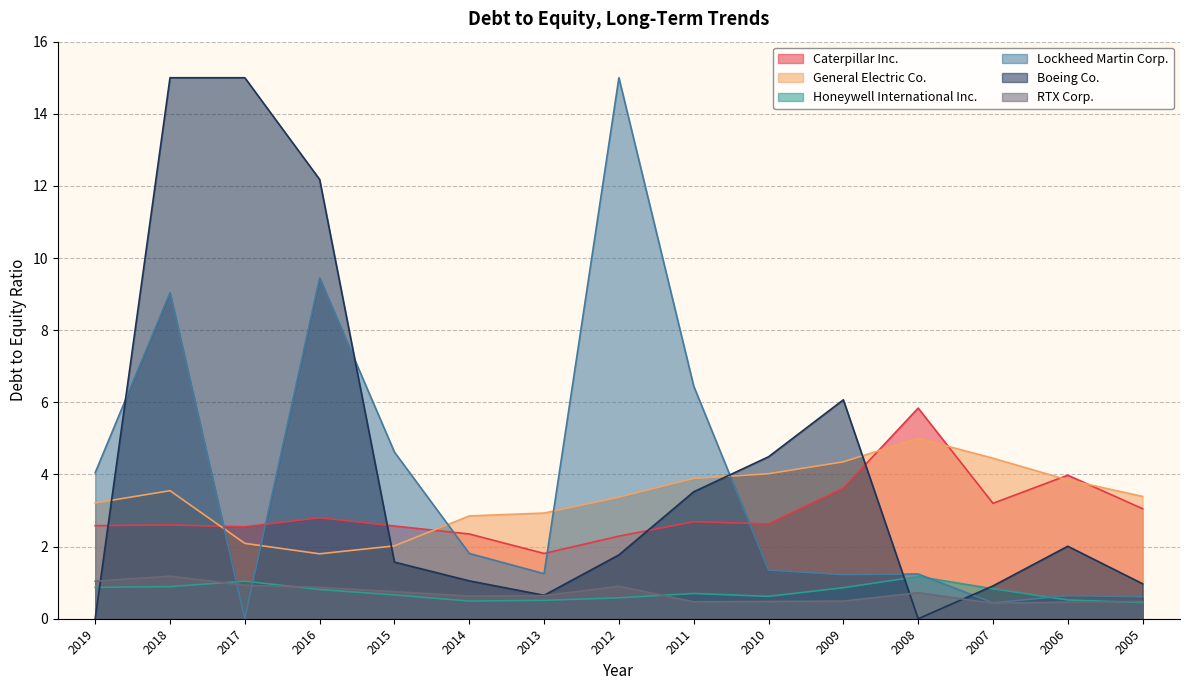

The value of Caterpillar Inc. at 2008 is 10.3. True or false?

False